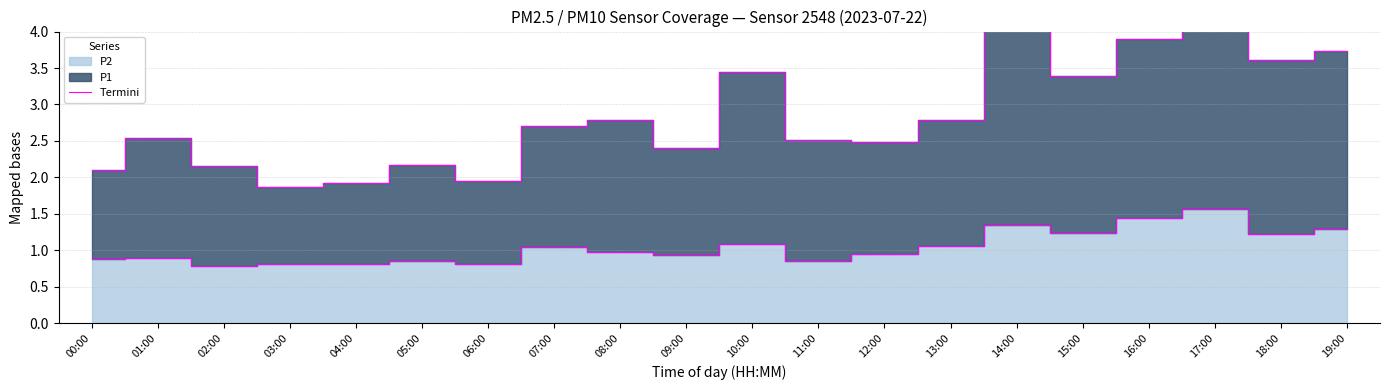

What is the average value?

2.8